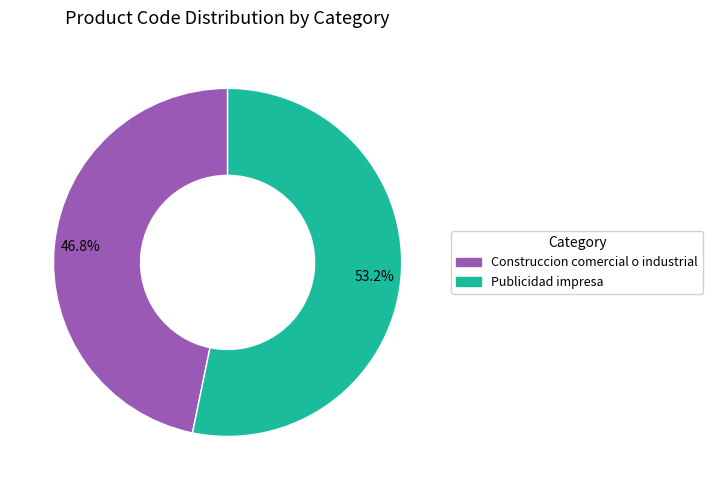

To the nearest percent, what is the difference between the largest and smallest slice percentages?

6%